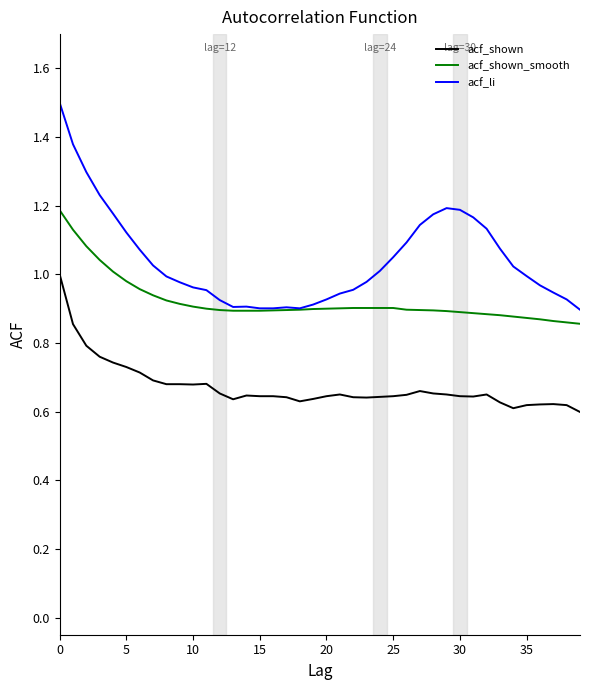

What is the maximum value shown in the chart?

1.5